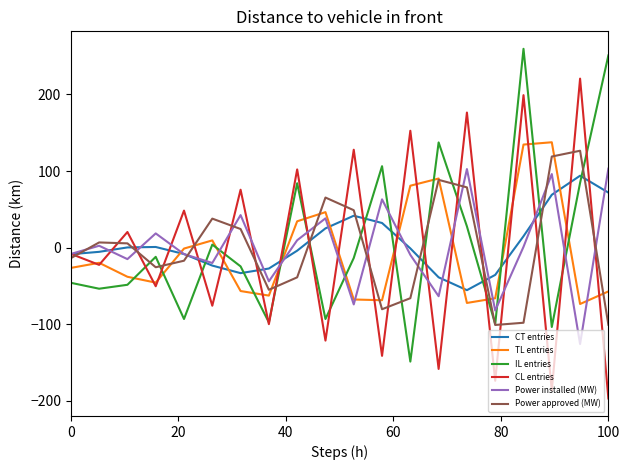

List the series in order of their peak value, lowest first.

CT entries, Power installed (MW), Power approved (MW), TL entries, CL entries, IL entries